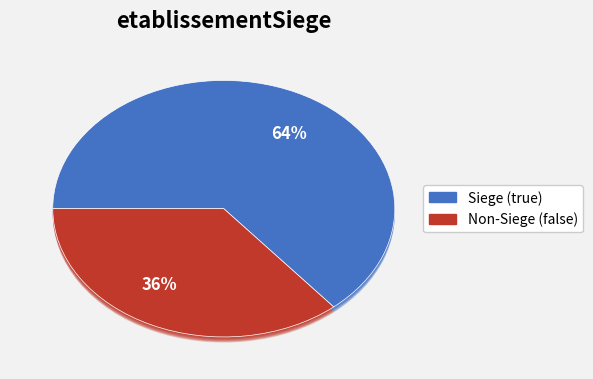

The false slice represents 36% of the pie. True or false?

True